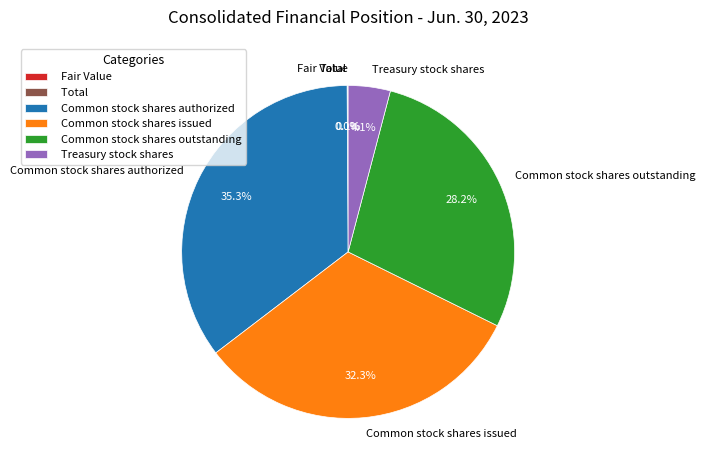

What is the total percentage of Common stock shares issued and Common stock shares outstanding?

60.5%